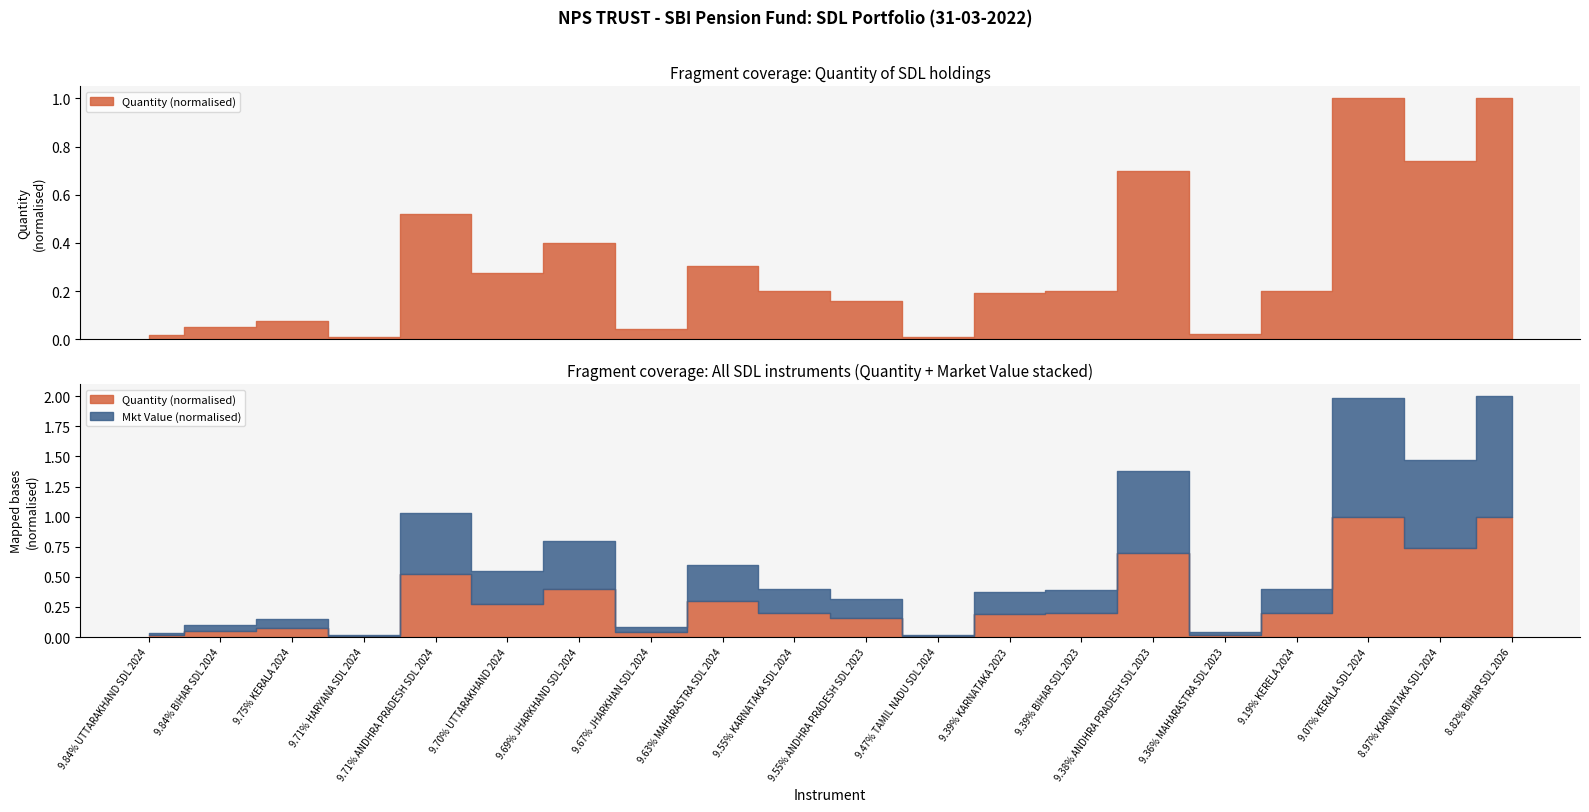

What is the label of the 11th point from the right?

9.55% KARNATAKA SDL 2024